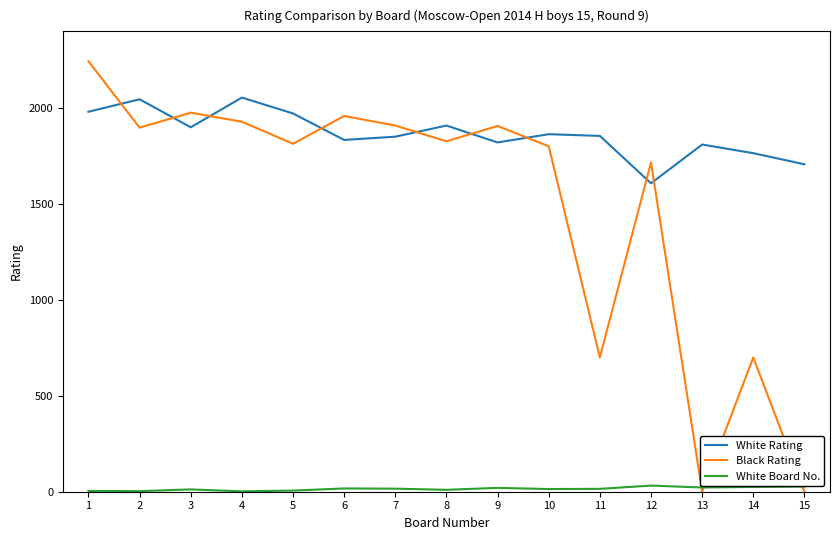

Where is the first local minimum for White Rating?

3